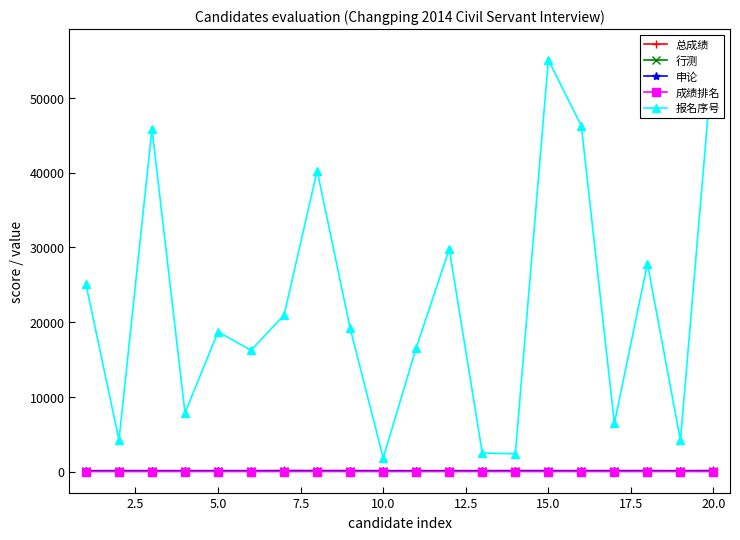

In 申论, how many points are higher than both neighbors (excluding endpoints)?

5